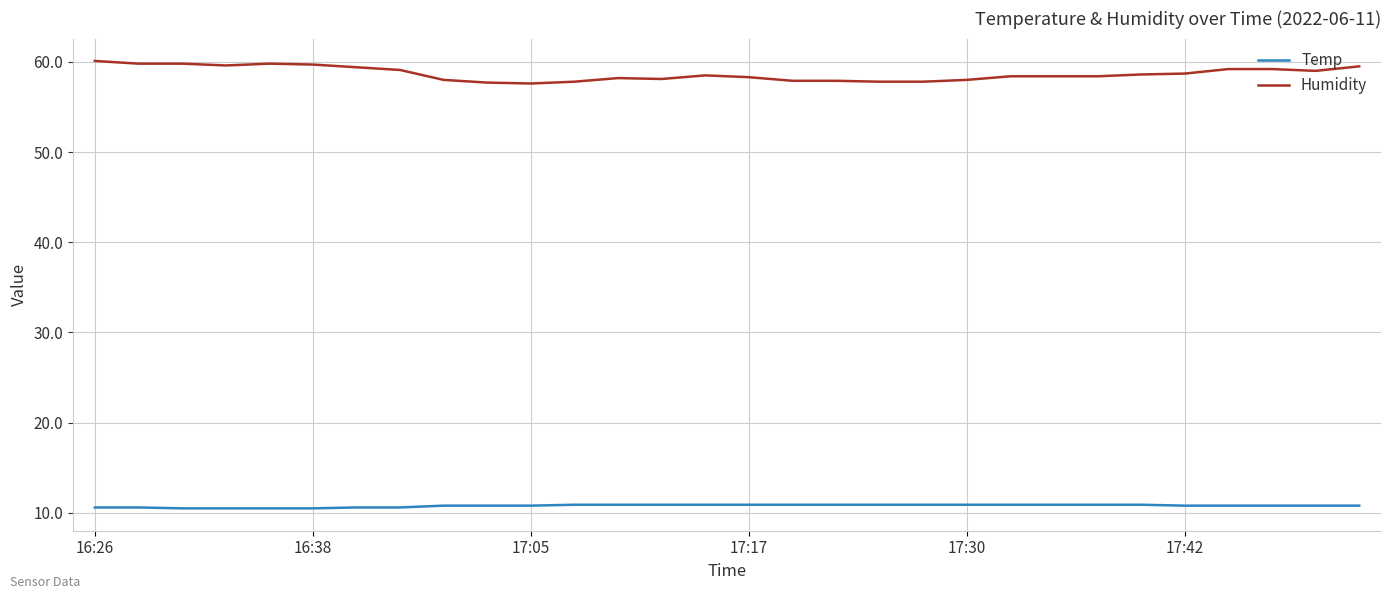

What is the average value of the Humidity series?

58.7